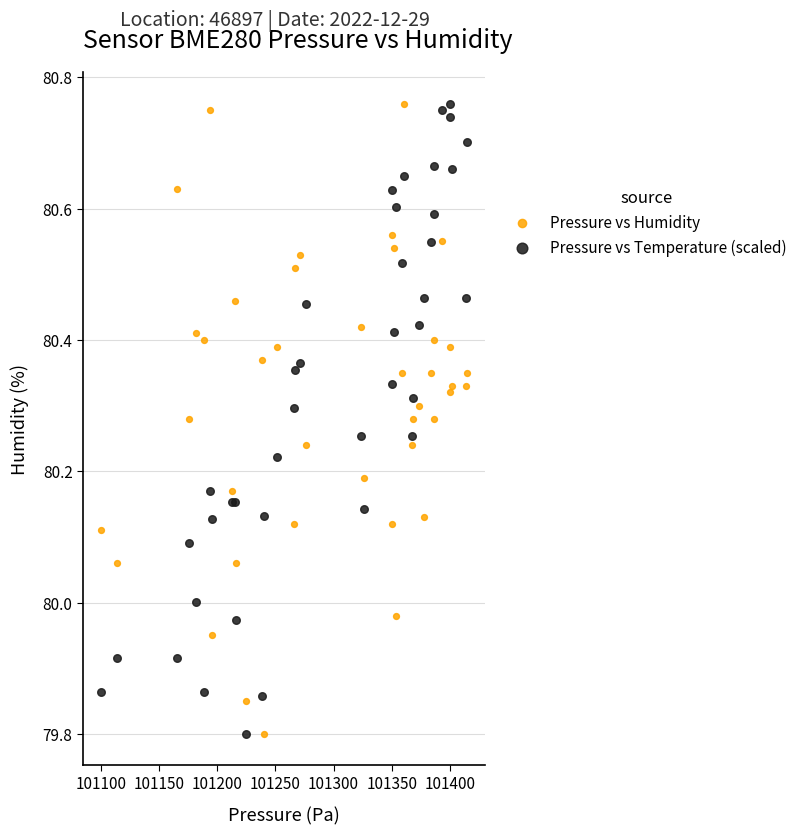

What is the X range (max minus min) for the scatter plot?

314.4